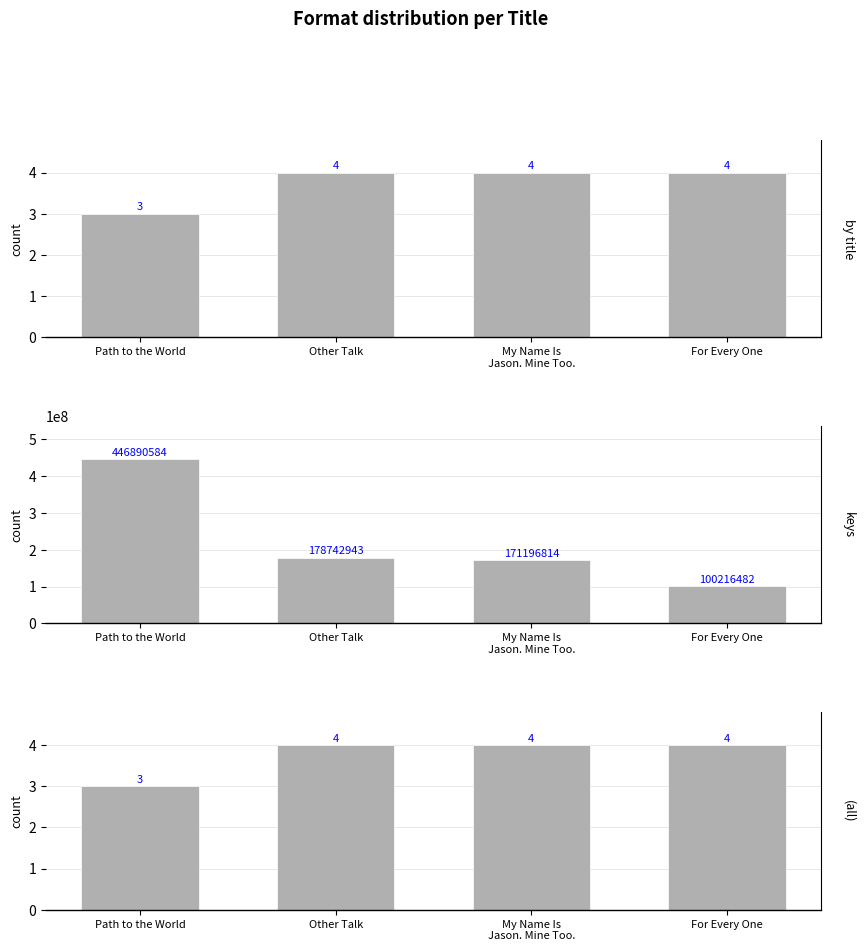

Does the chart contain stacked bars?

No